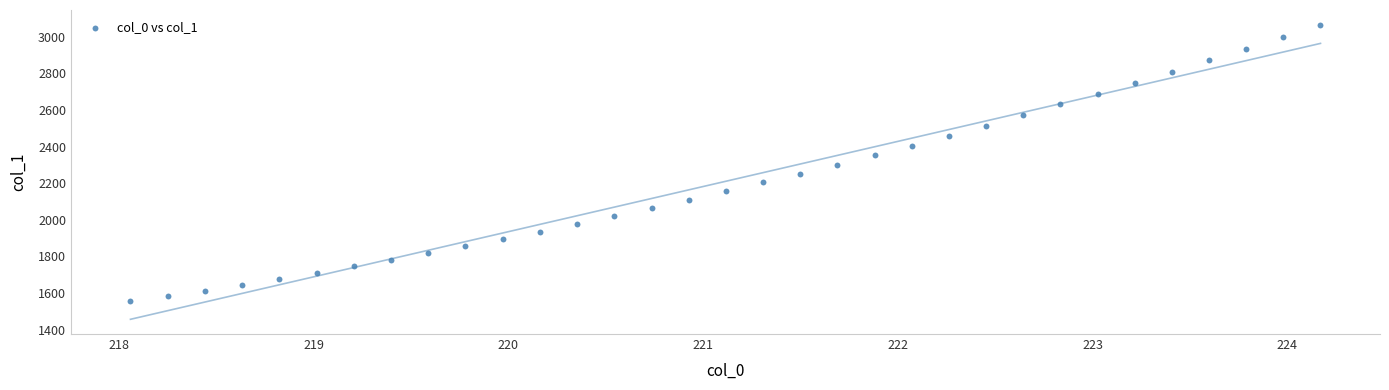

What is the range of X values (max minus min)?

6.1